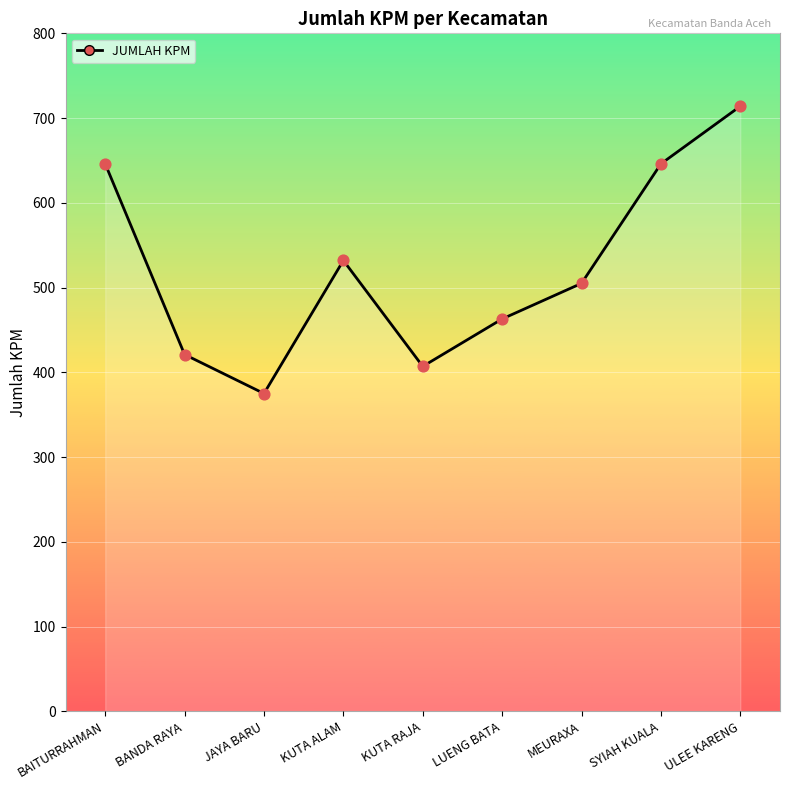

Approximately how many times larger is the value at BANDA RAYA compared to BAITURRAHMAN?

0.7